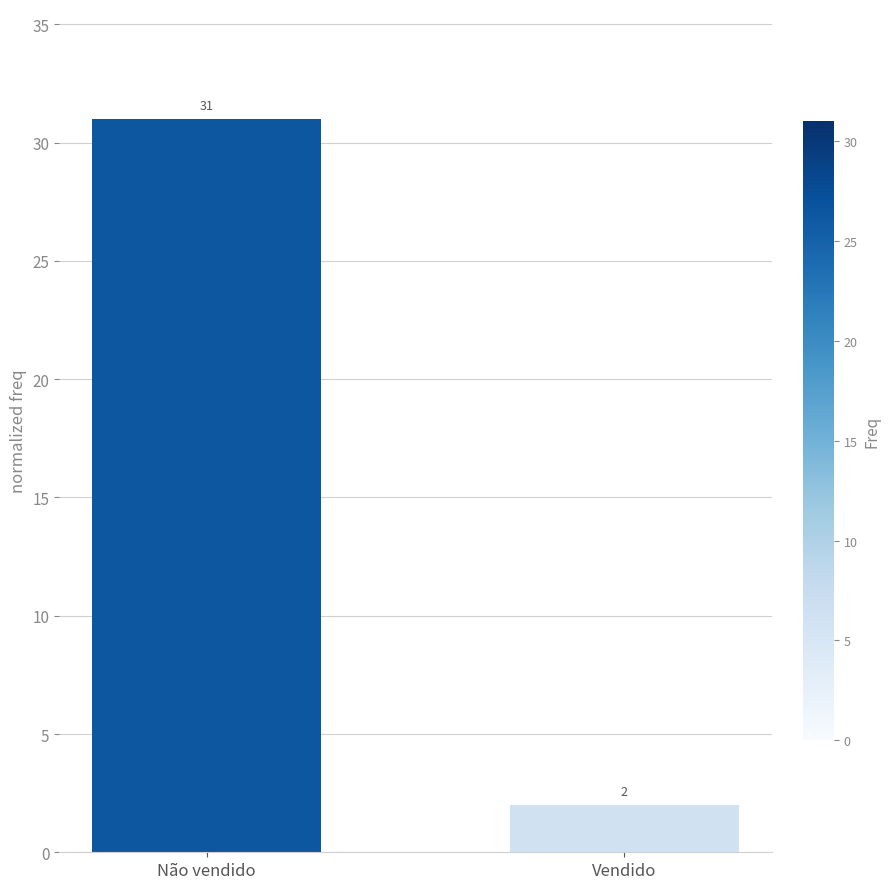

What is the change in value from Não vendido to Vendido?

-29